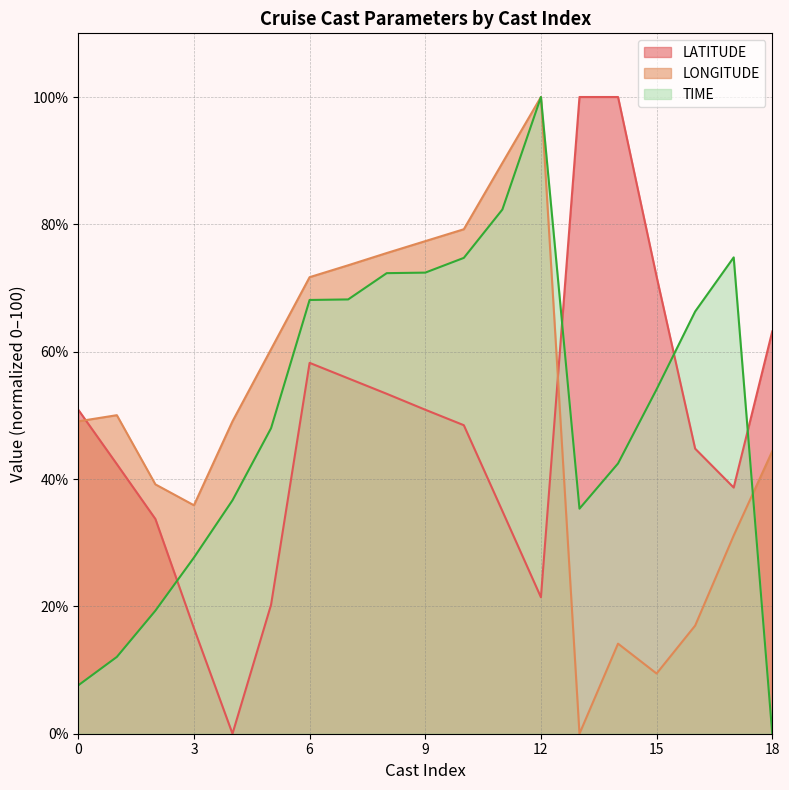

Is it true that LATITUDE equals 27.2 at 0?

False